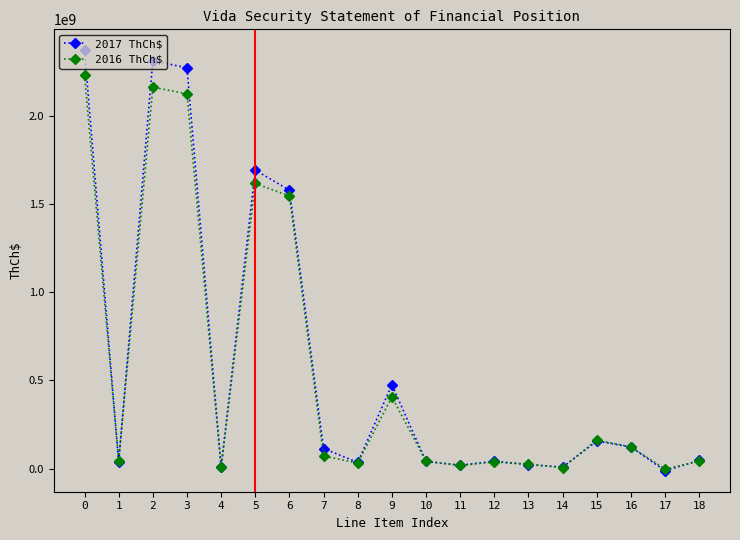

What is the maximum value shown in the chart?

2372716281